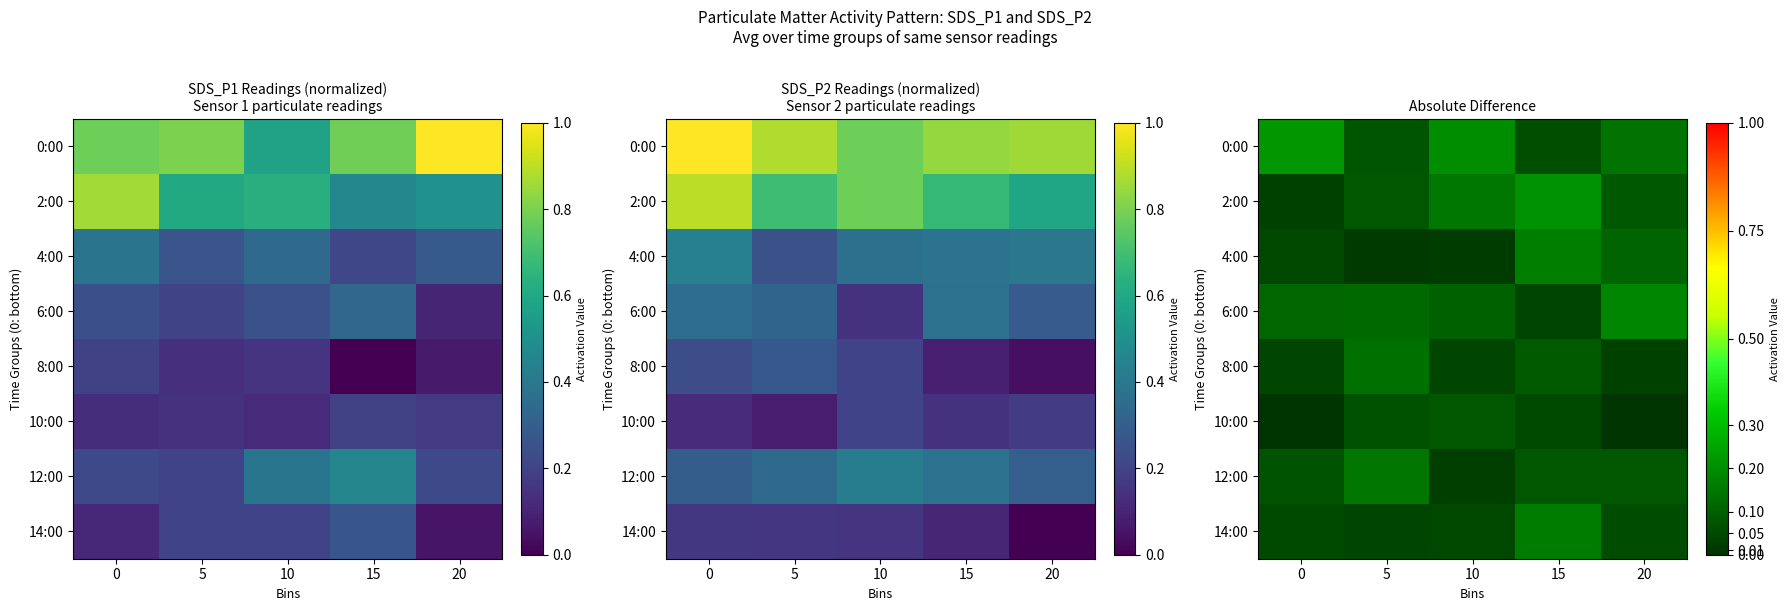

Is it true that 0:00 equals 0.0 at 15?

False